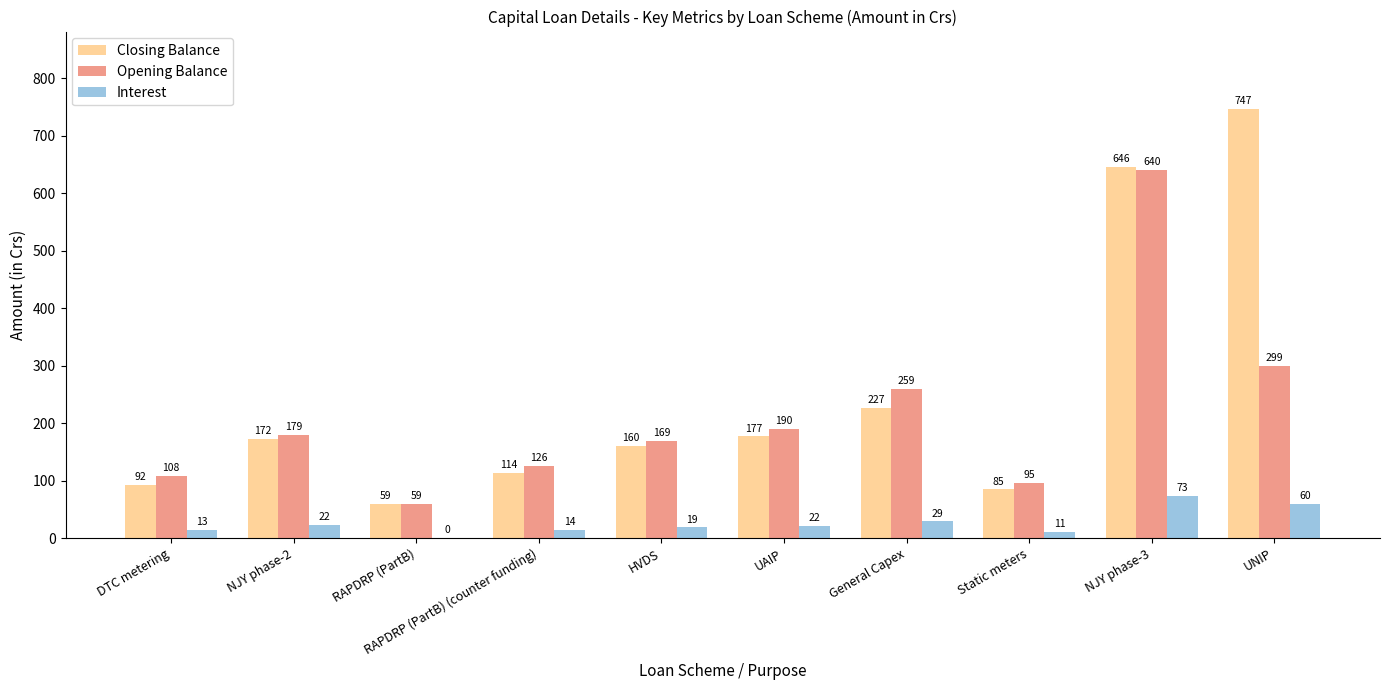

Is the value of Interest at RAPDRP (PartB) (counter funding) greater than the value of Opening Balance at DTC metering?

No